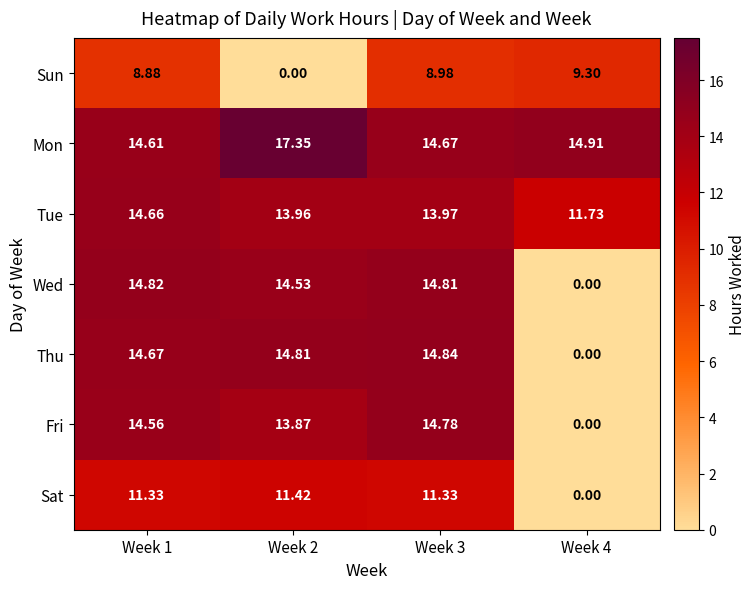

Which series changed the most between Week 1 and Week 3?

Tue